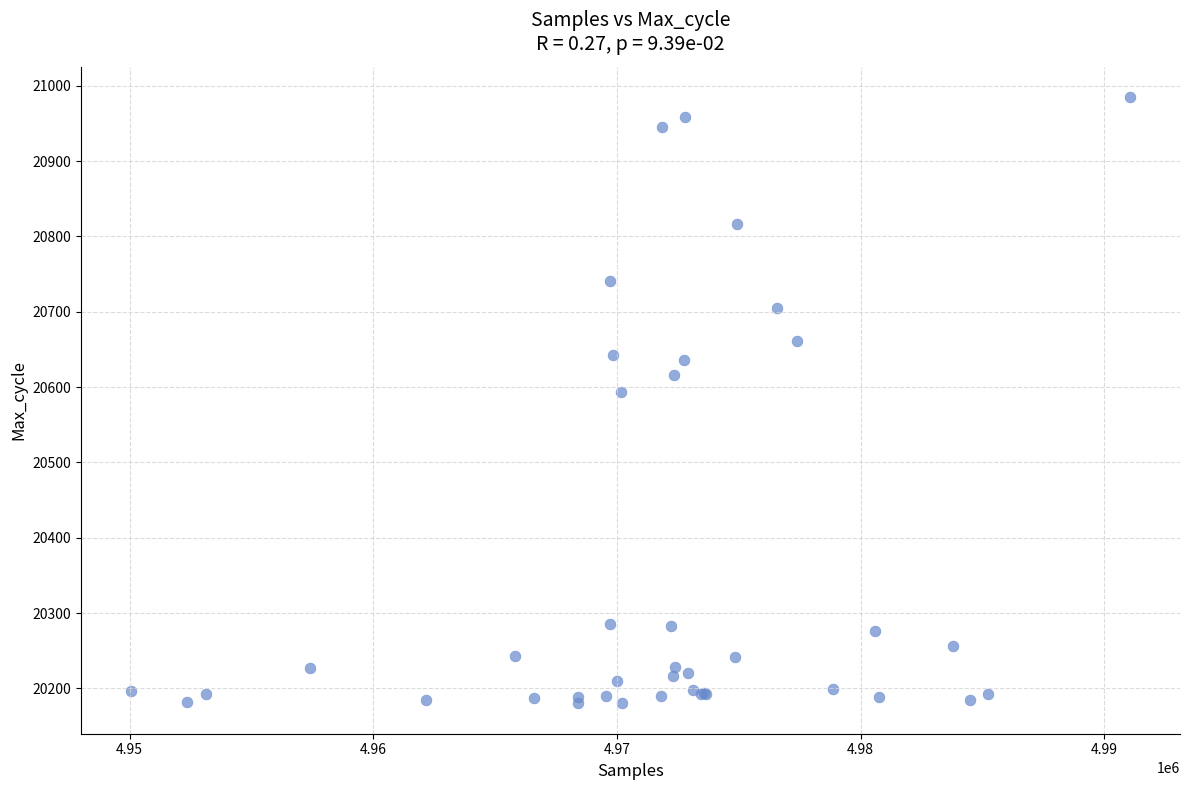

What Y value in the scatter plot is closest to 20582?

20593